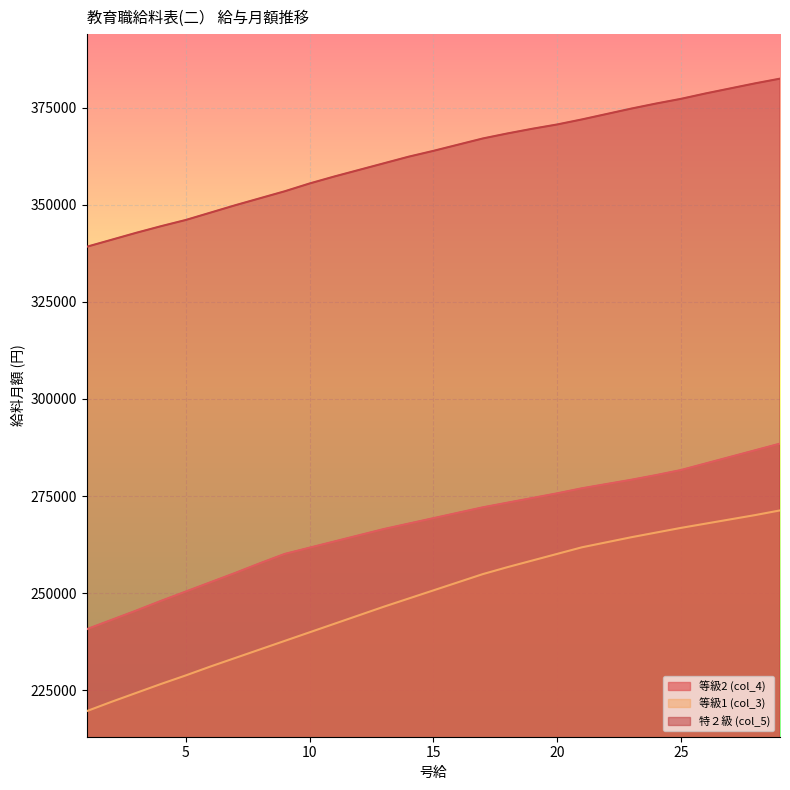

What is the lowest value of the 等級2 (col_4) series?

240700